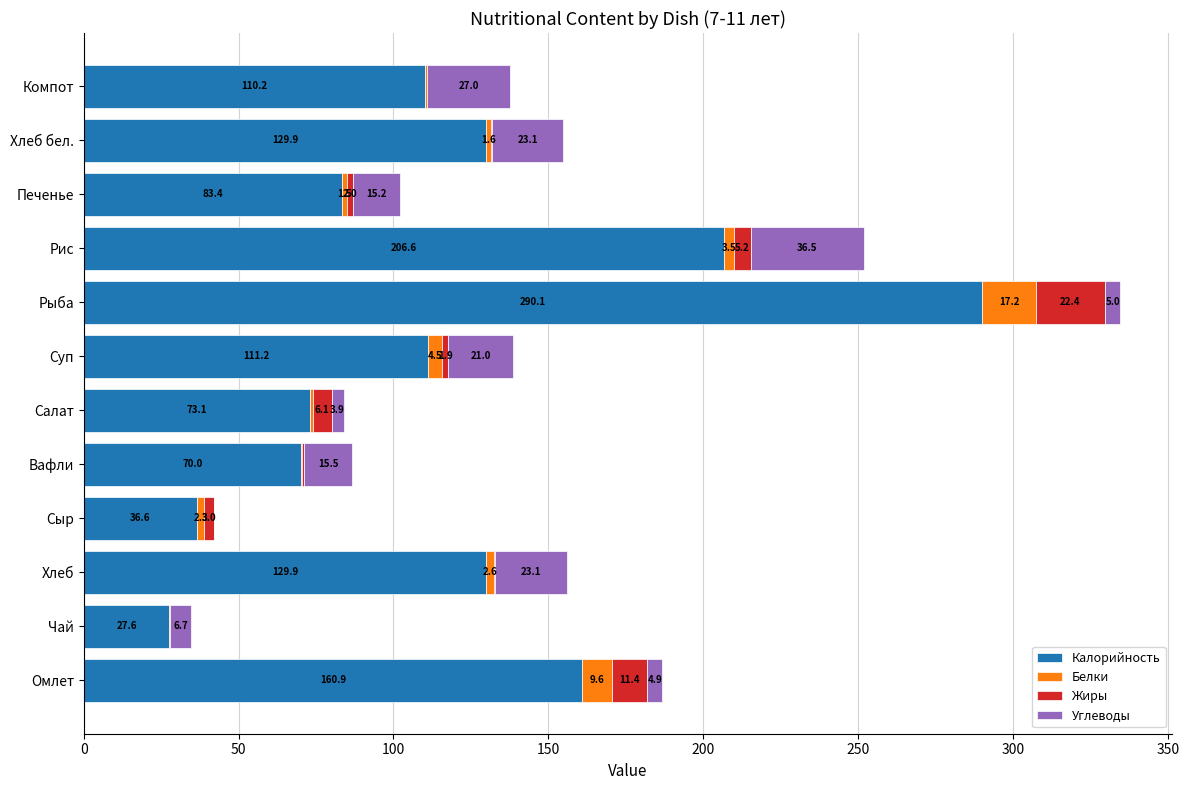

At which label does Калорийность reach its peak?

Рыба